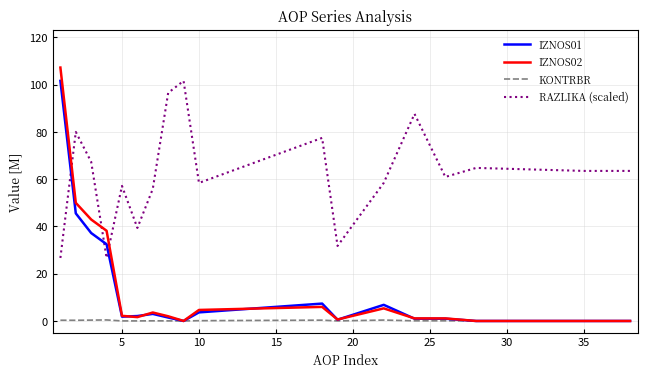

True or false: RAZLIKA (scaled) and KONTRBR cross at least once.

False